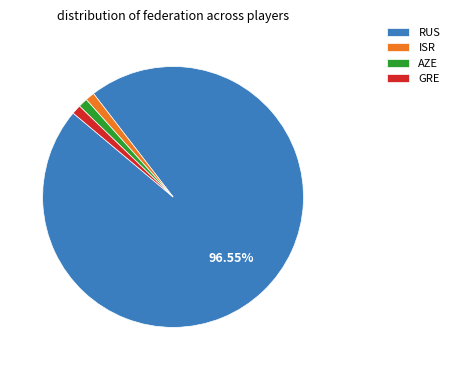

To the nearest percent, what portion does GRE represent?

1%